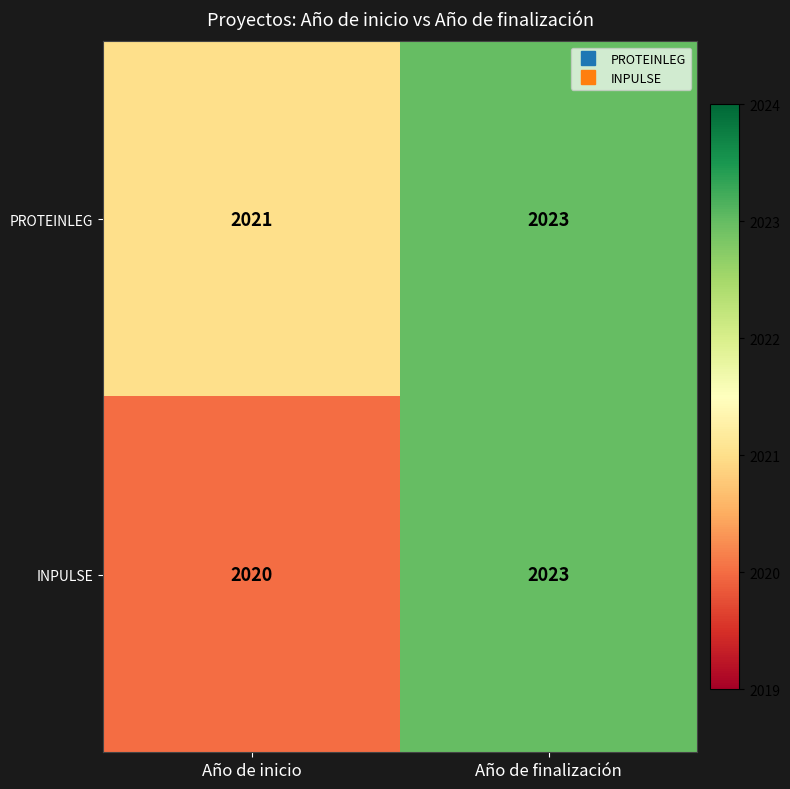

List the series in order of their overall mean, lowest first.

INPULSE, PROTEINLEG